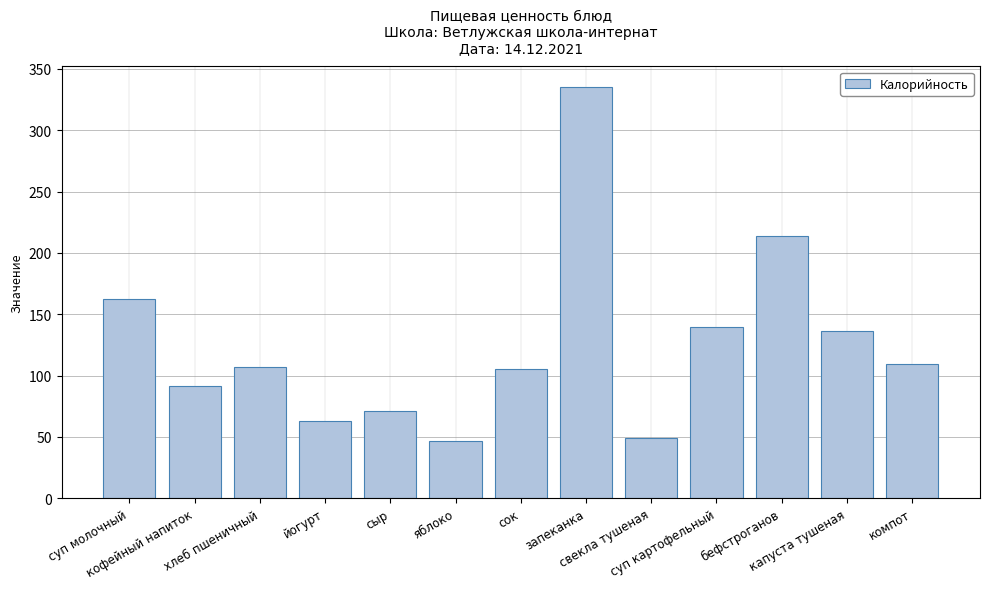

At which category does the chart reach its peak across all series?

запеканка